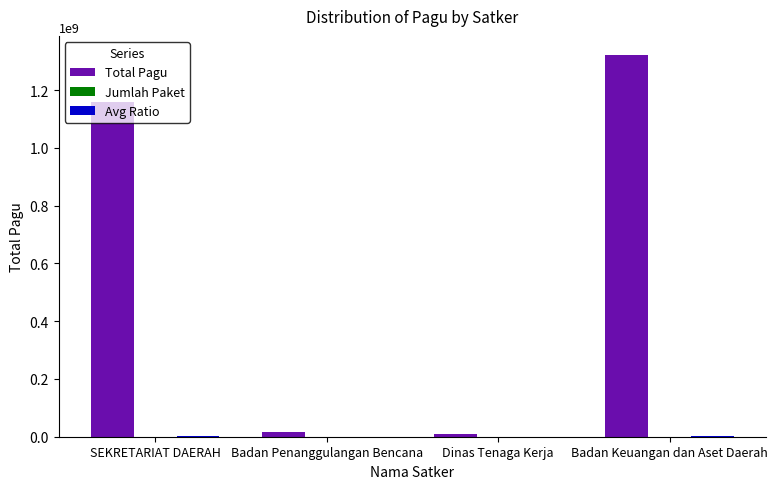

Which series changed the most between SEKRETARIAT DAERAH and Badan Penanggulangan Bencana?

Total Pagu